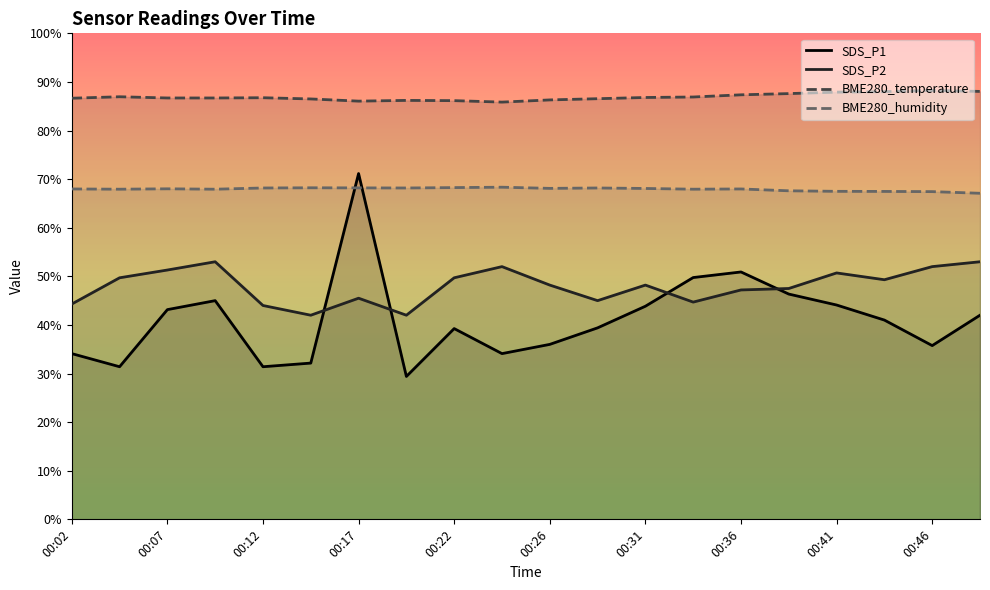

At which label does SDS_P1 reach its minimum?

00:19